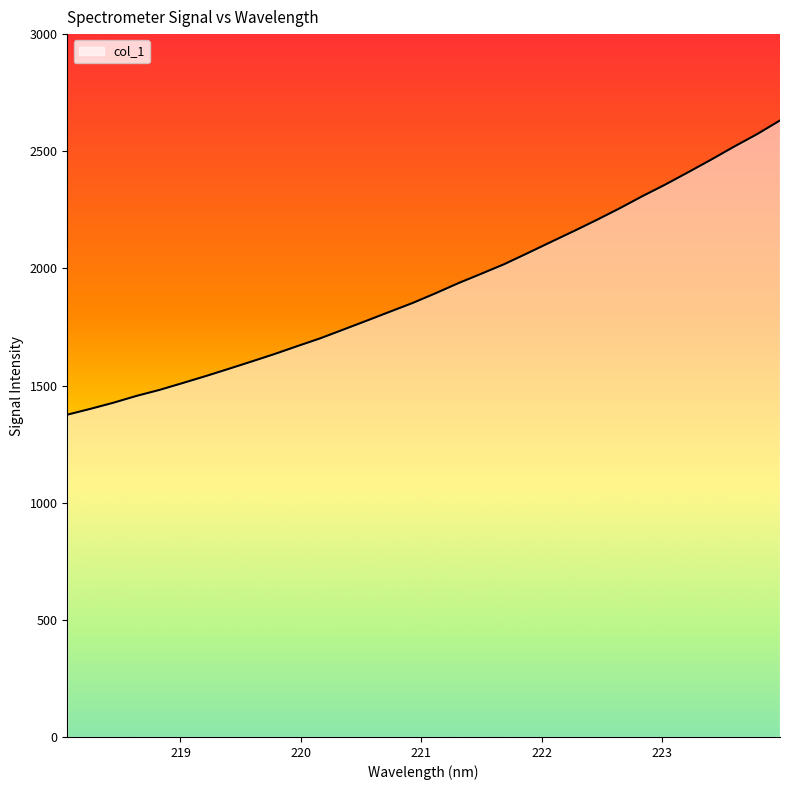

What is the difference between the maximum and minimum values?

1255.8